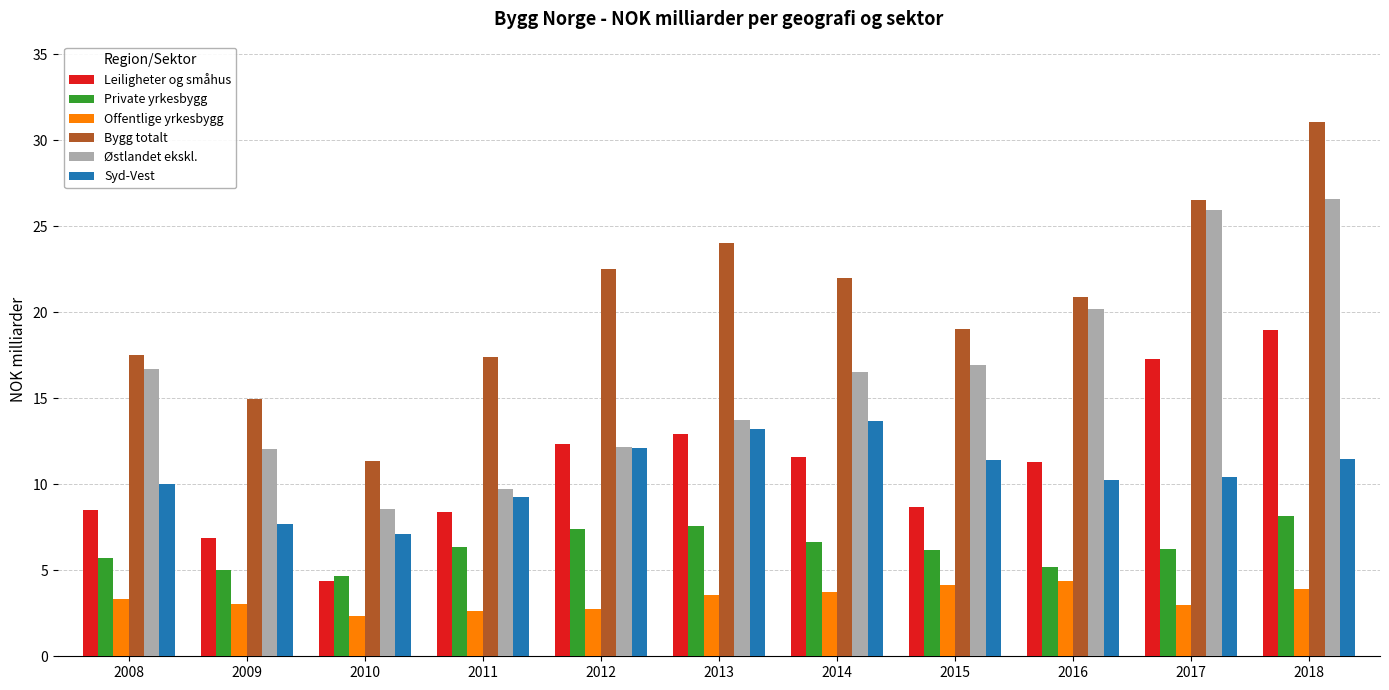

What is the maximum value for Leiligheter og småhus?

19.0